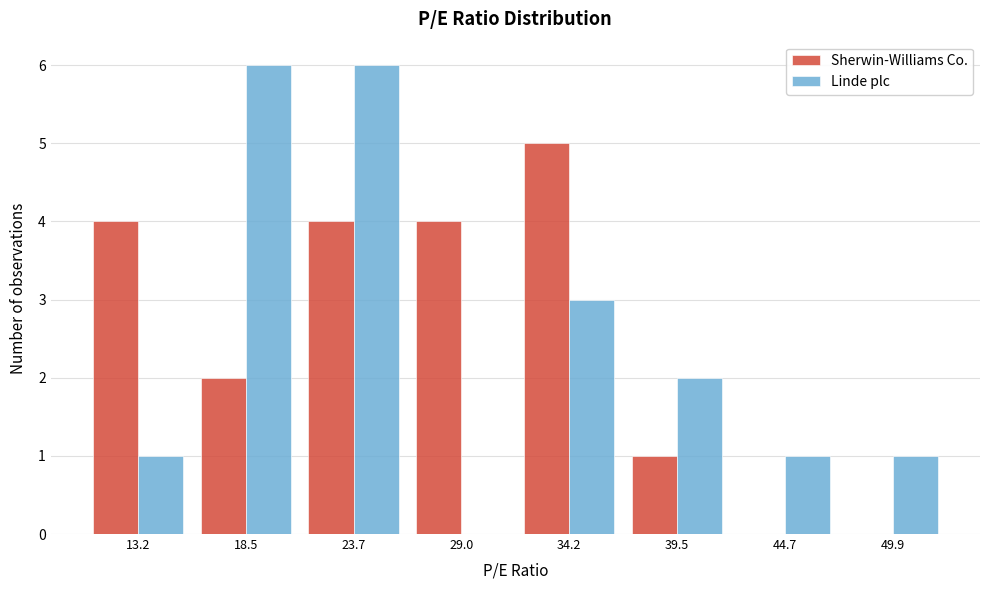

What is the height of the Linde plc bar covering 42 to 47 on the x-axis? Neither the bar edges nor the heights are printed on the chart, so give them approximately, as read against the axes.

1